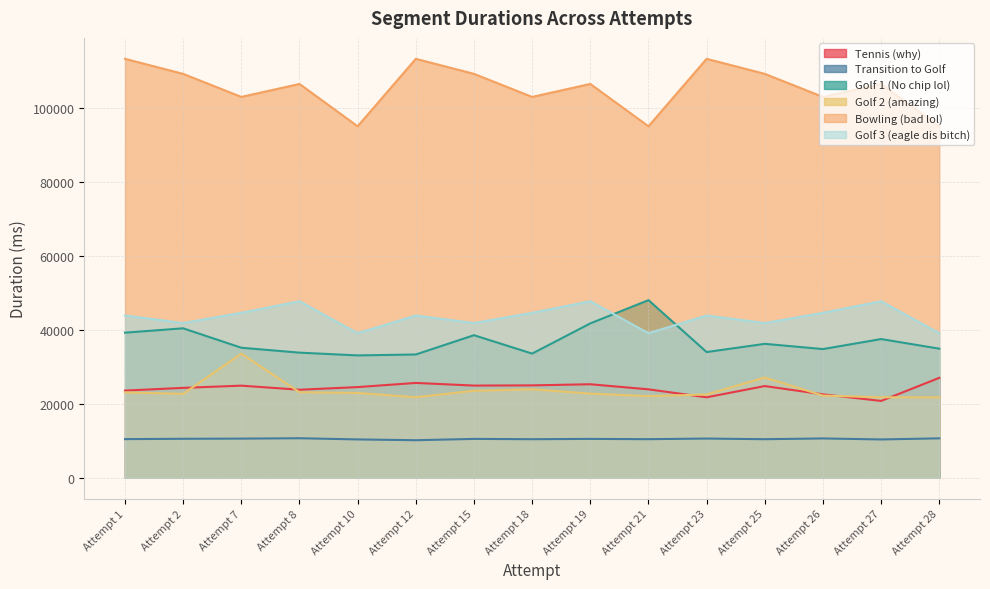

At which label does Tennis (why) reach its peak?

Attempt 28